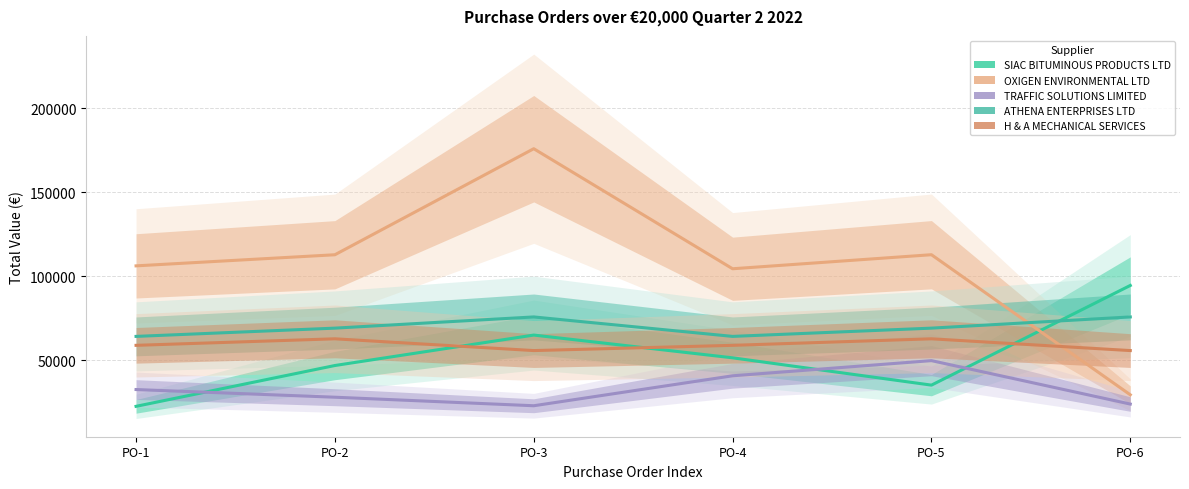

Is it true that TRAFFIC SOLUTIONS LIMITED equals 20234.1 at PO-4?

False